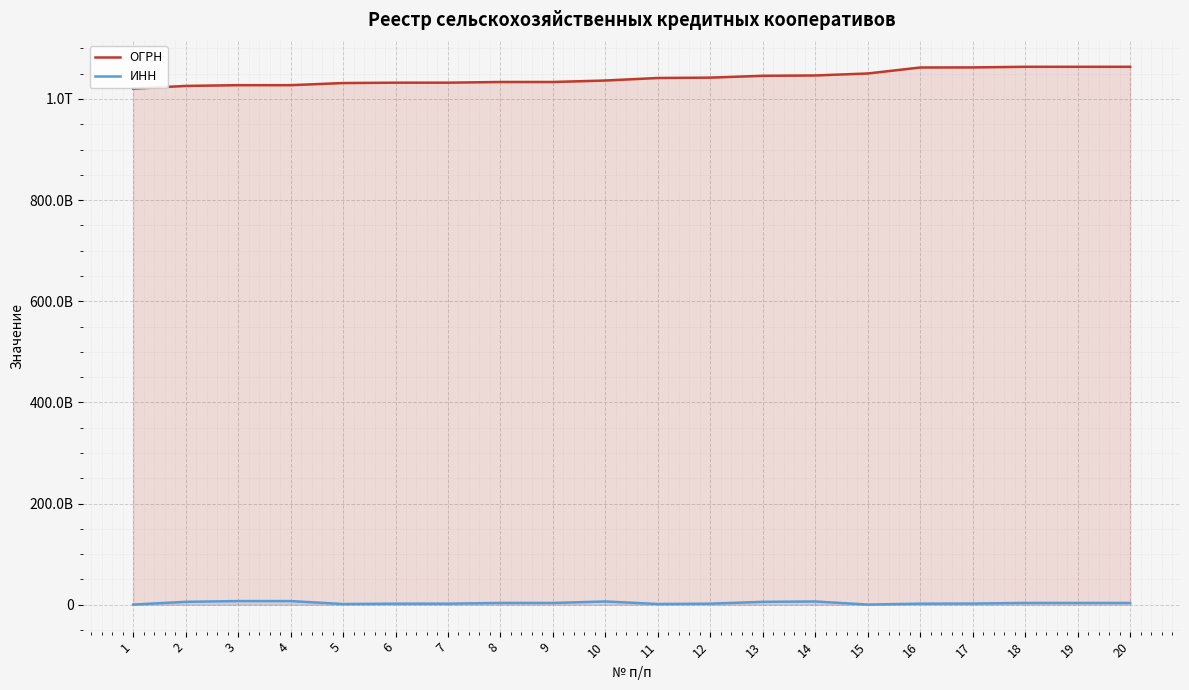

At which category is the sum across all series the highest?

20